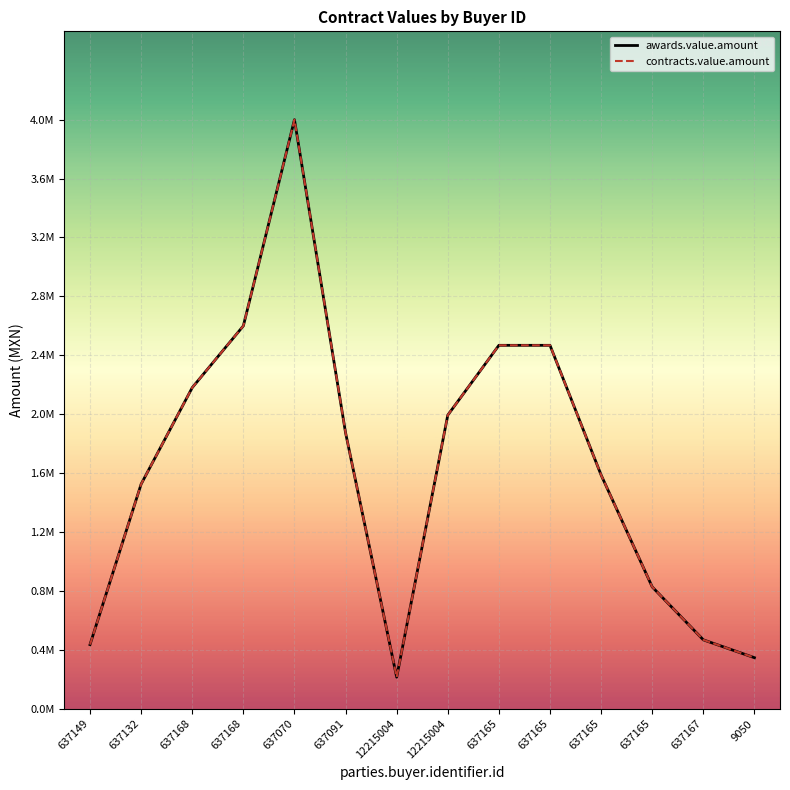

What is the label of the 4th point from the left?

637168